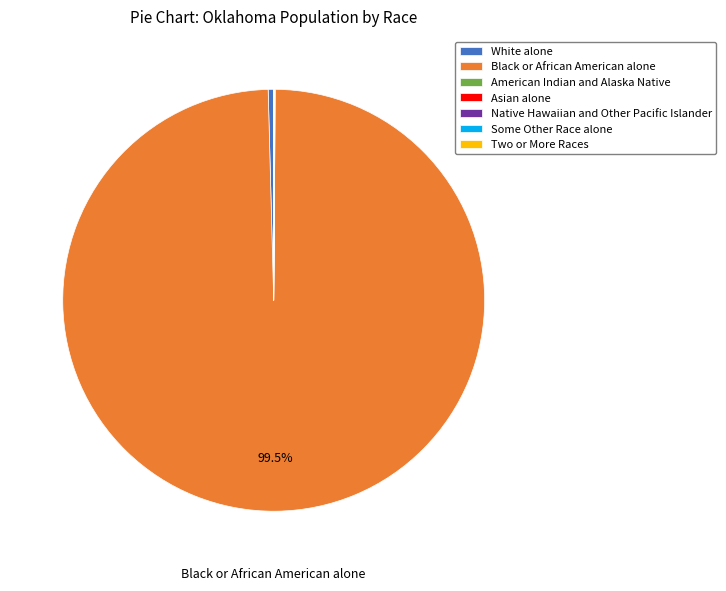

Approximately how many times larger is the value at Black or African American alone compared to White alone?

237.9